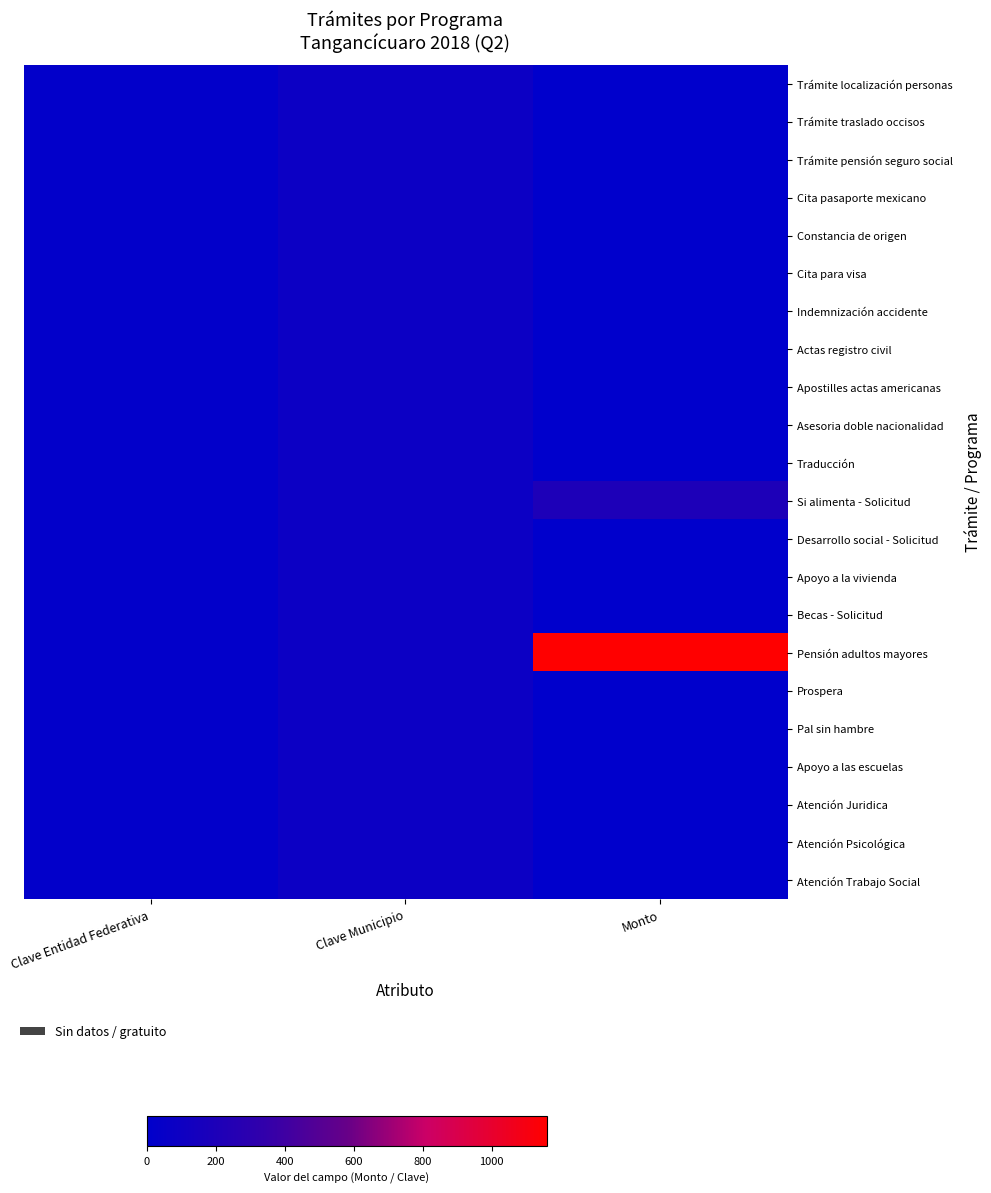

Which series has the largest total across all categories?

Pensión adultos mayores